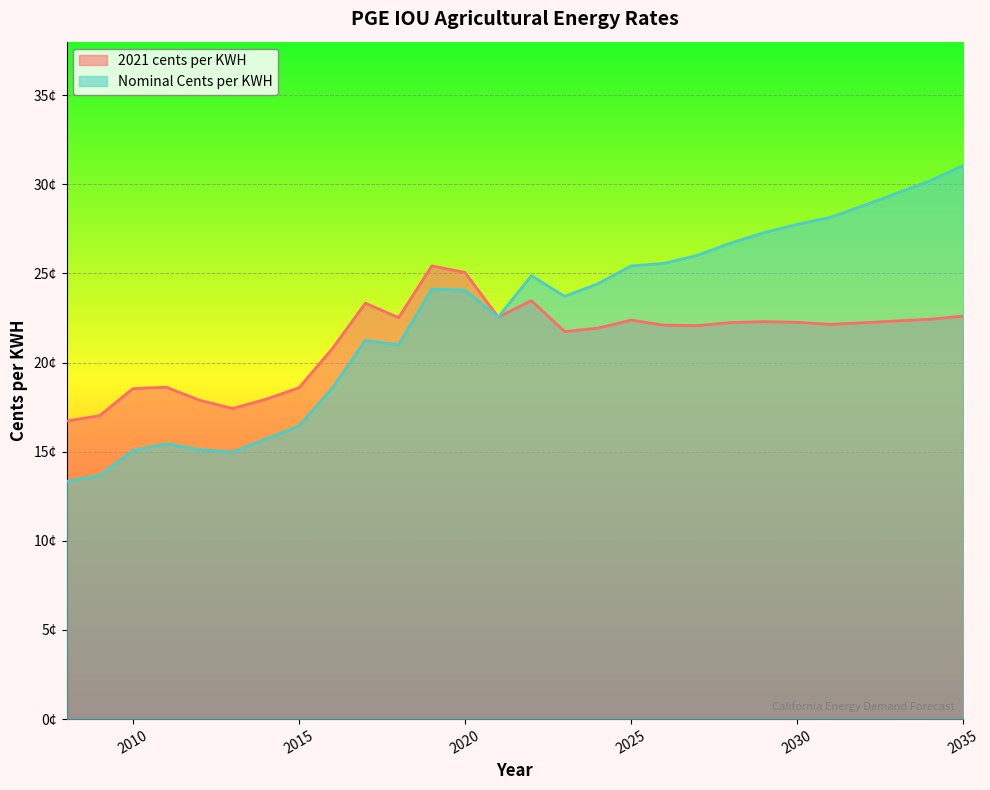

How many data points in Nominal Cents per KWH are above 24?

15